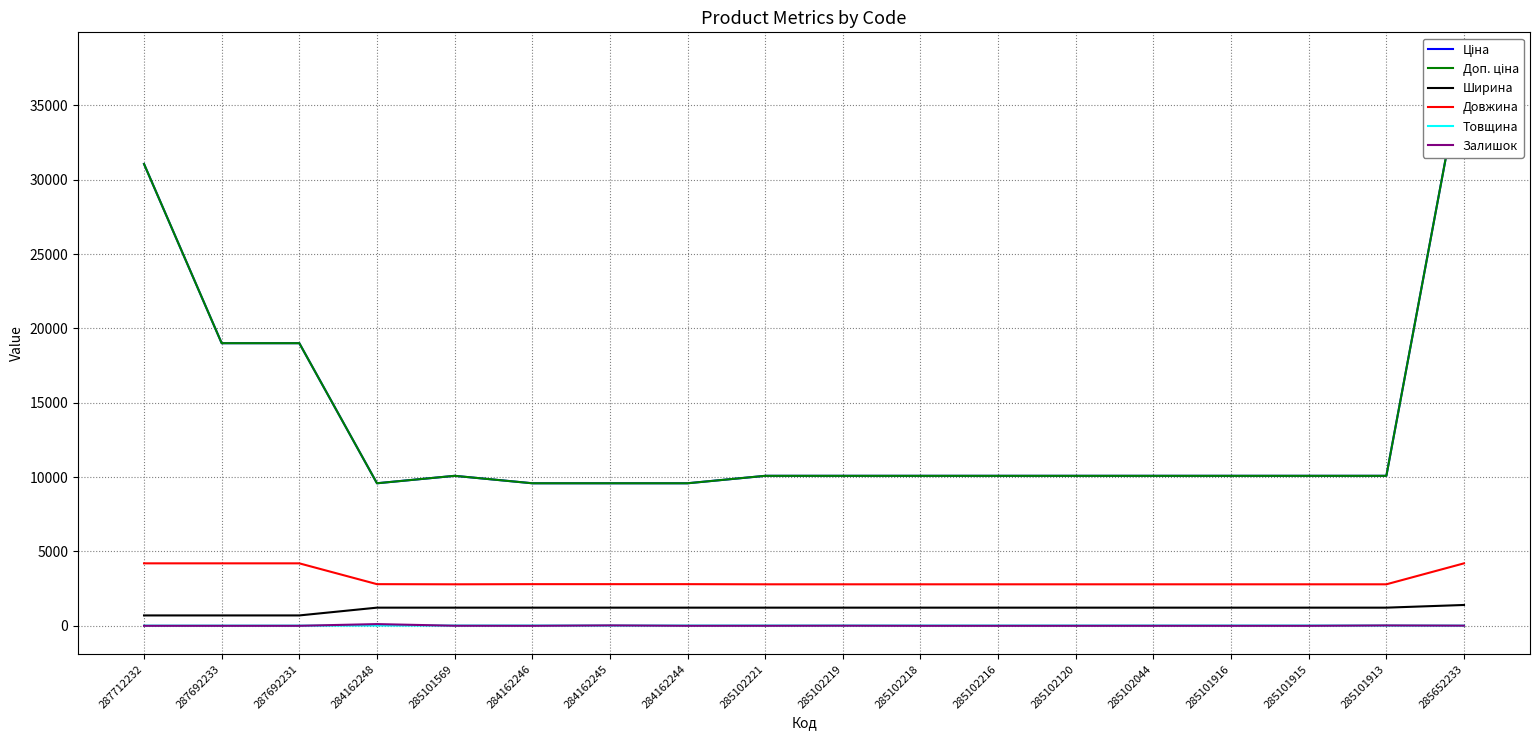

Which series changed the most between 287712232 and 285101915?

Ціна